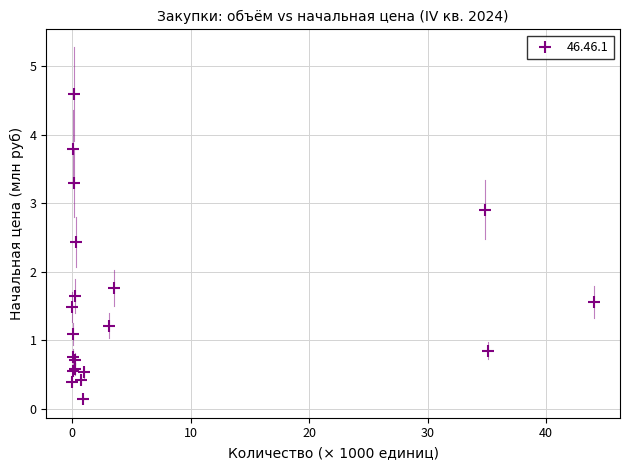

What Y value in the scatter plot is closest to 2?

1.8